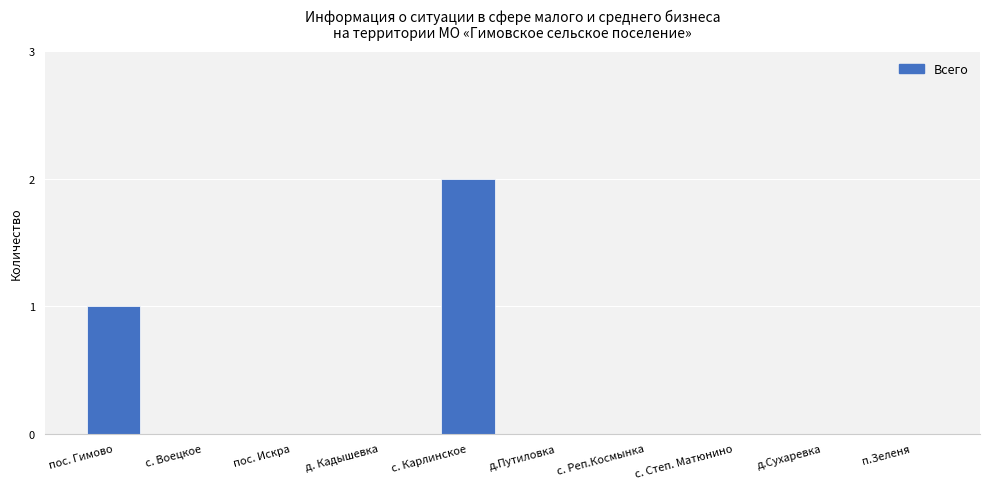

True or false: the data shows 0 at с. Степ. Матюнино.

True